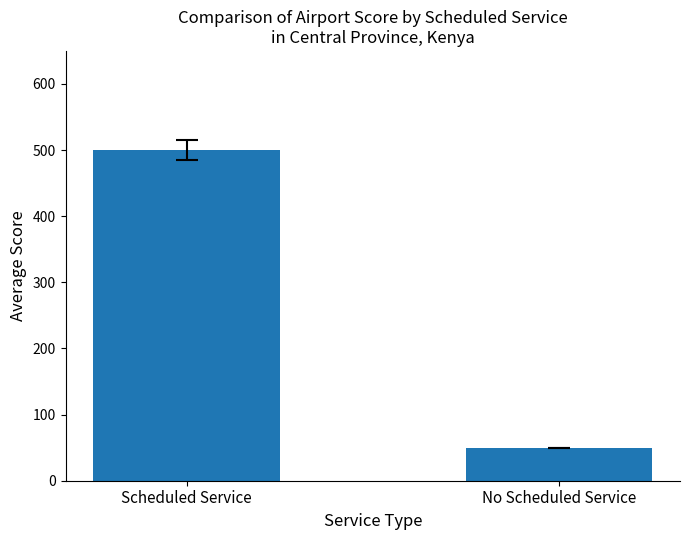

Reading right to left, extract all data points from this chart.

No Scheduled Service=50	Scheduled Service=500